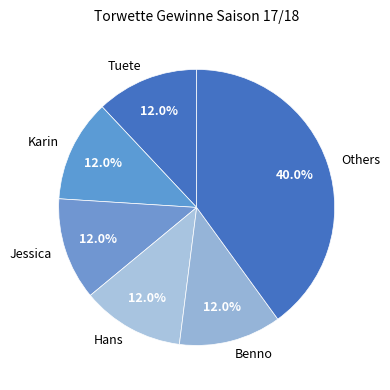

Between Jessica and Others, which is larger?

Others